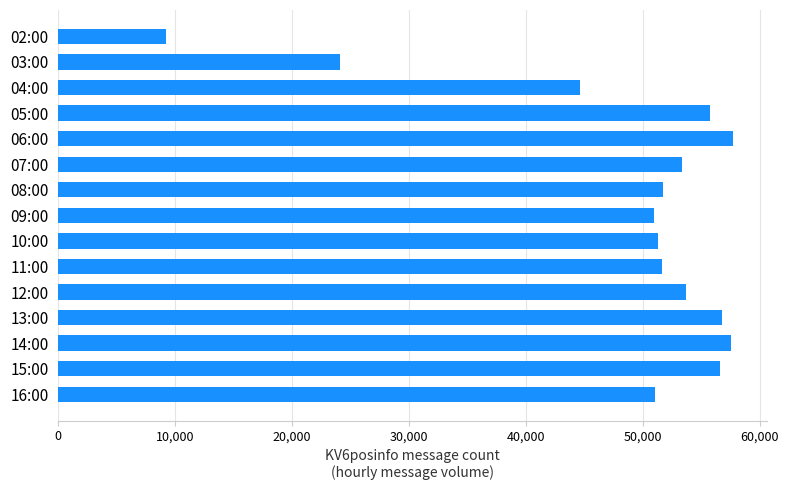

What is the approximate value at 12:00, to the nearest 100?

53700